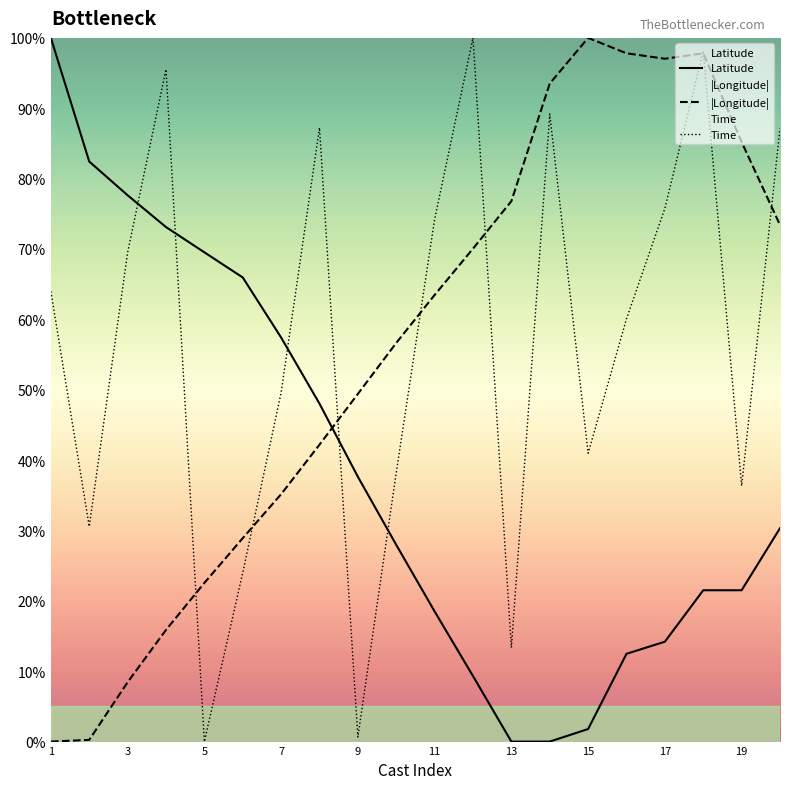

Is the value of Time at 13 greater than the value of |Longitude| at 12?

No